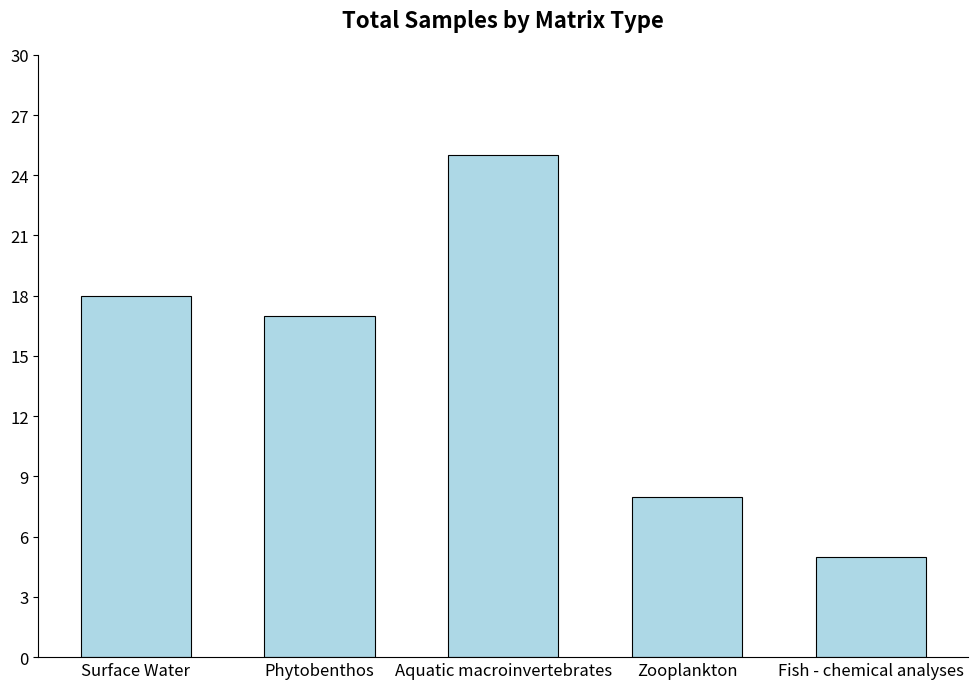

What is the change in value from Aquatic macroinvertebrates to Zooplankton?

-17